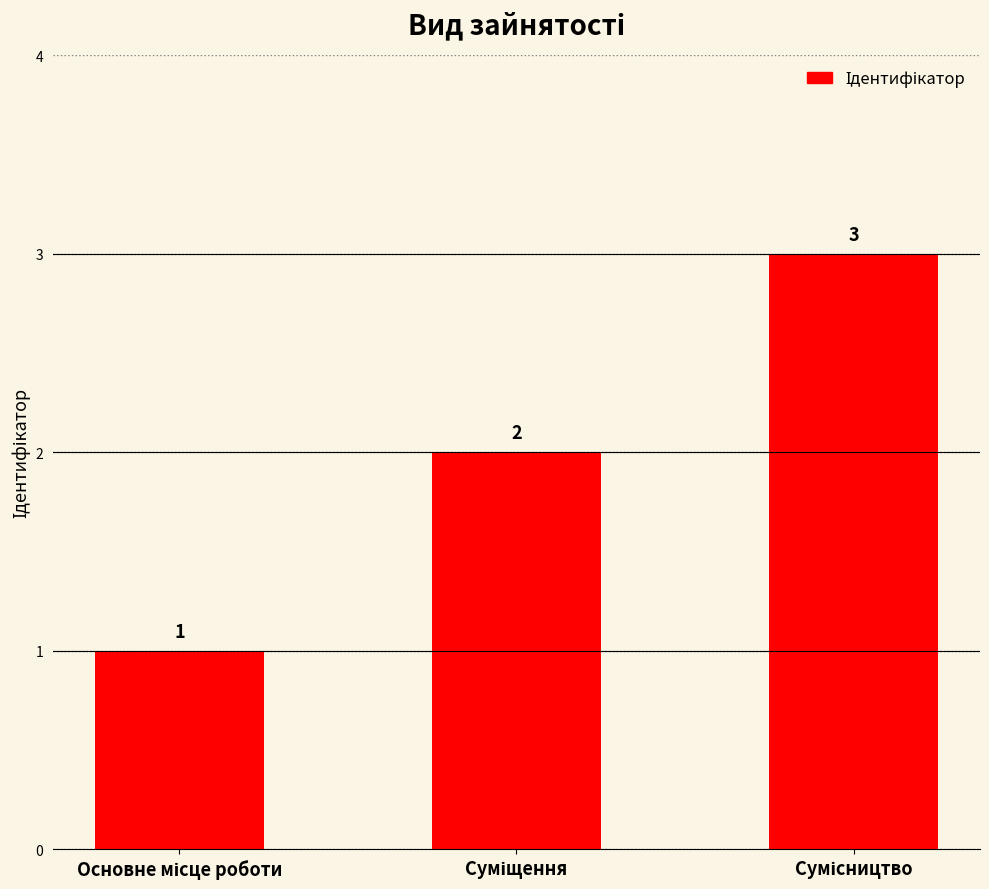

What is the maximum value shown in the chart?

3